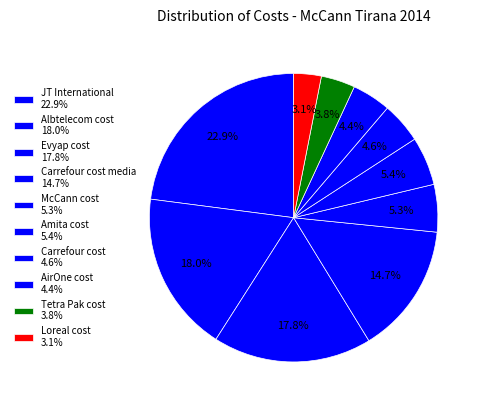

To the nearest percent, what is the difference between the largest and smallest slice percentages?

20%